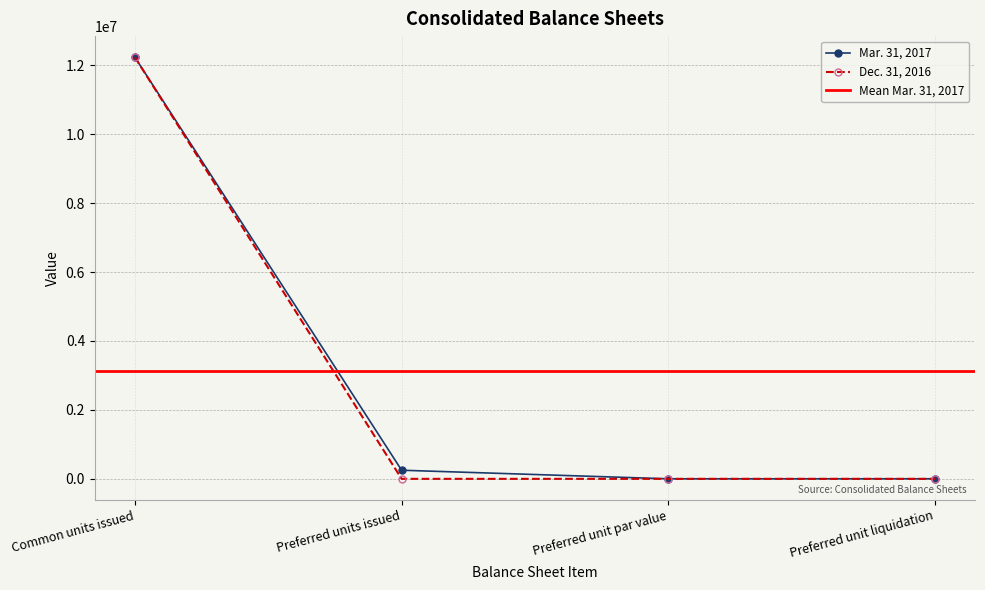

True or false: Dec. 31, 2016 and Mar. 31, 2017 intersect in this chart.

False